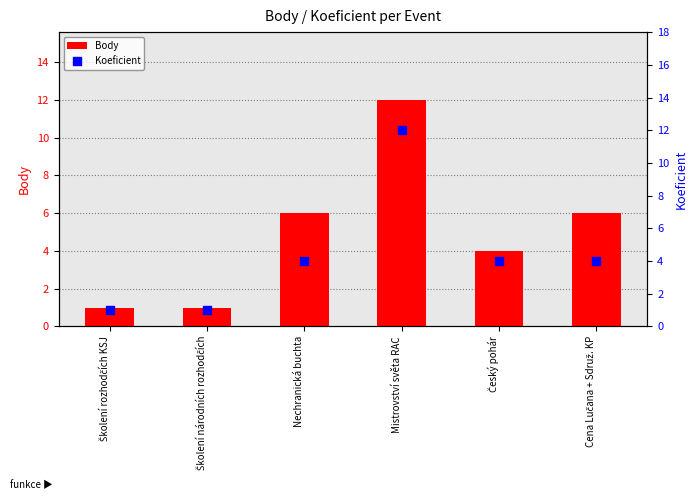

Which series reaches the maximum Y coordinate?

Body